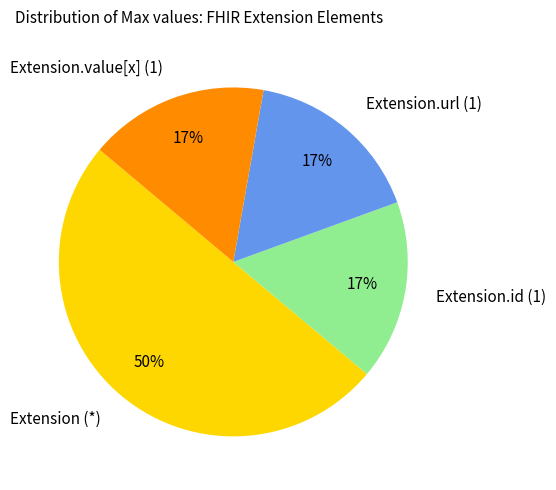

Is the sum of Extension.url (1) and Extension (*) greater than half?

Yes